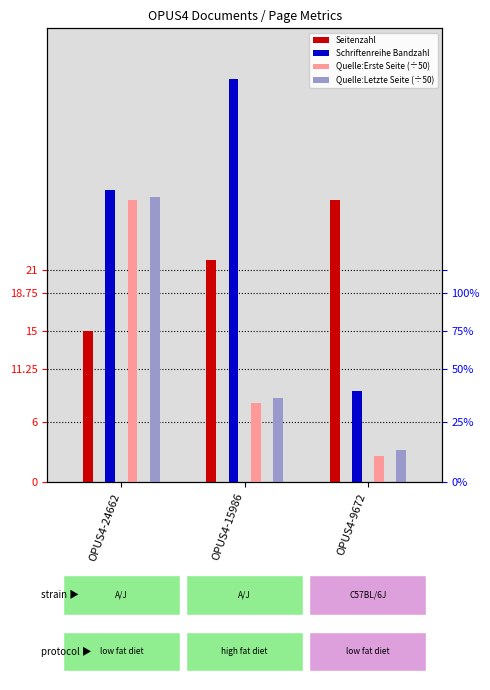

What is the difference between the highest and lowest values at OPUS4-24662?

14.0